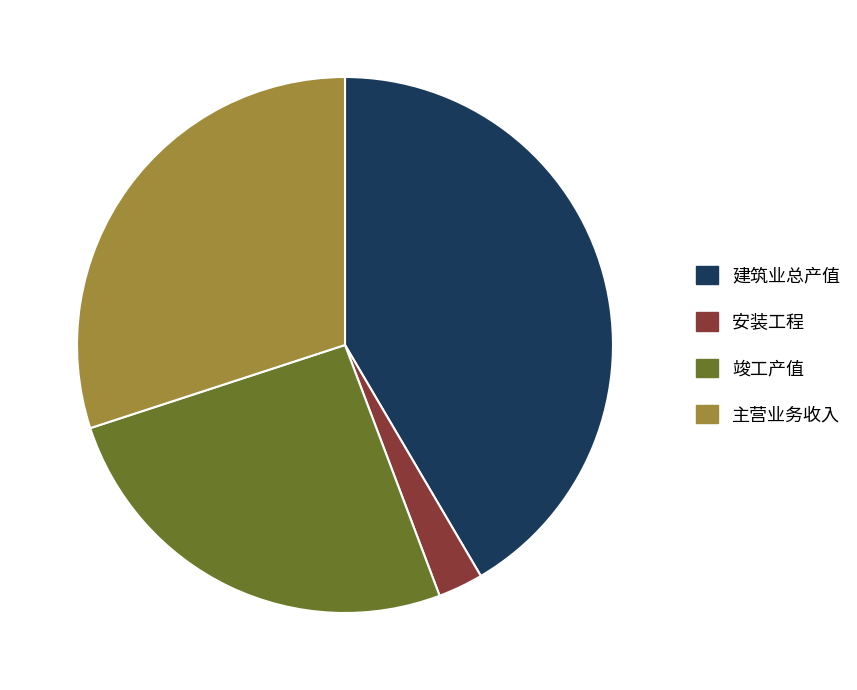

Is there a majority slice in this chart?

No